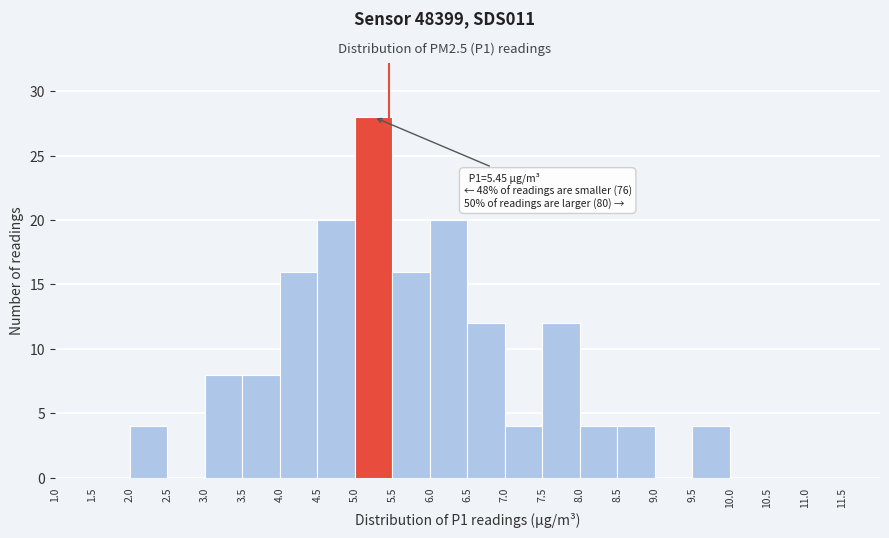

Which range on the x-axis has the tallest bar?

5.0 to 5.5